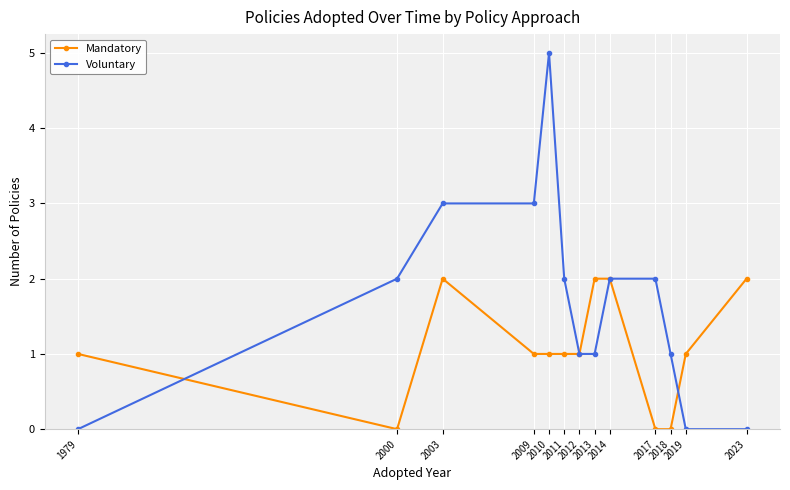

True or false: Voluntary has a value of 2 at 2011.

True